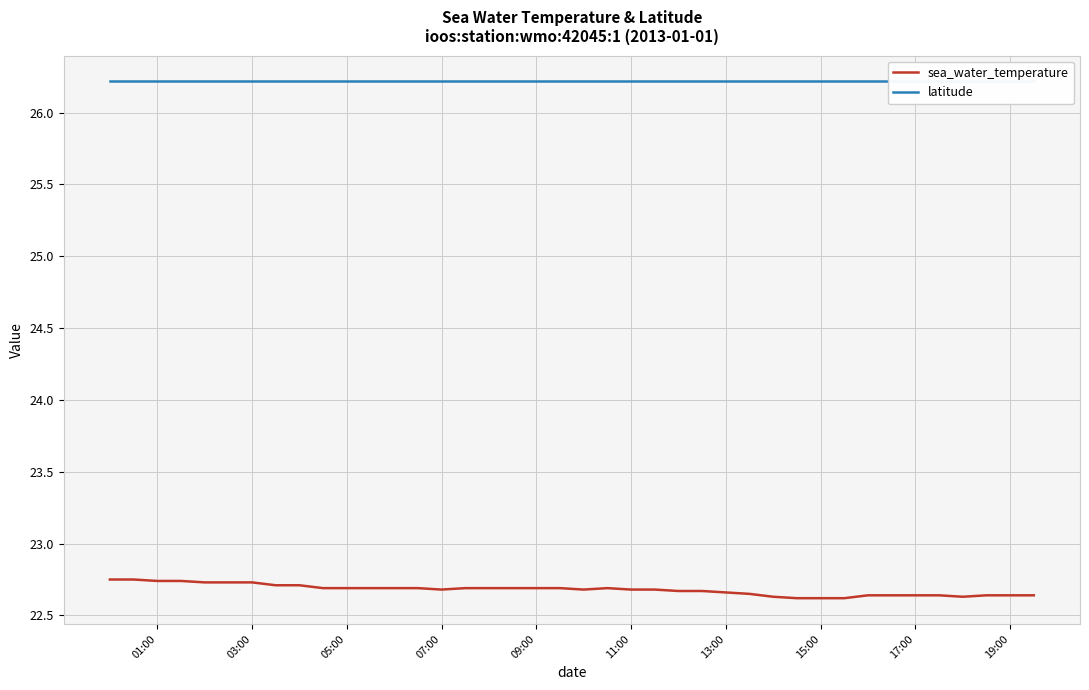

Reading left to right, transcribe all the data shown in this chart.

sea_water_temperature: 22.8	22.8	22.7	22.7	22.7	22.7	22.7	22.7	22.7	22.7	22.7	22.7	22.7	22.7	22.7	22.7	22.7	22.7	22.7	22.7	22.7	22.7	22.7	22.7	22.7	22.7	22.7	22.6	22.6	22.6	22.6	22.6	22.6	22.6	22.6	22.6	22.6	22.6	22.6	22.6
latitude: 26.2	26.2	26.2	26.2	26.2	26.2	26.2	26.2	26.2	26.2	26.2	26.2	26.2	26.2	26.2	26.2	26.2	26.2	26.2	26.2	26.2	26.2	26.2	26.2	26.2	26.2	26.2	26.2	26.2	26.2	26.2	26.2	26.2	26.2	26.2	26.2	26.2	26.2	26.2	26.2